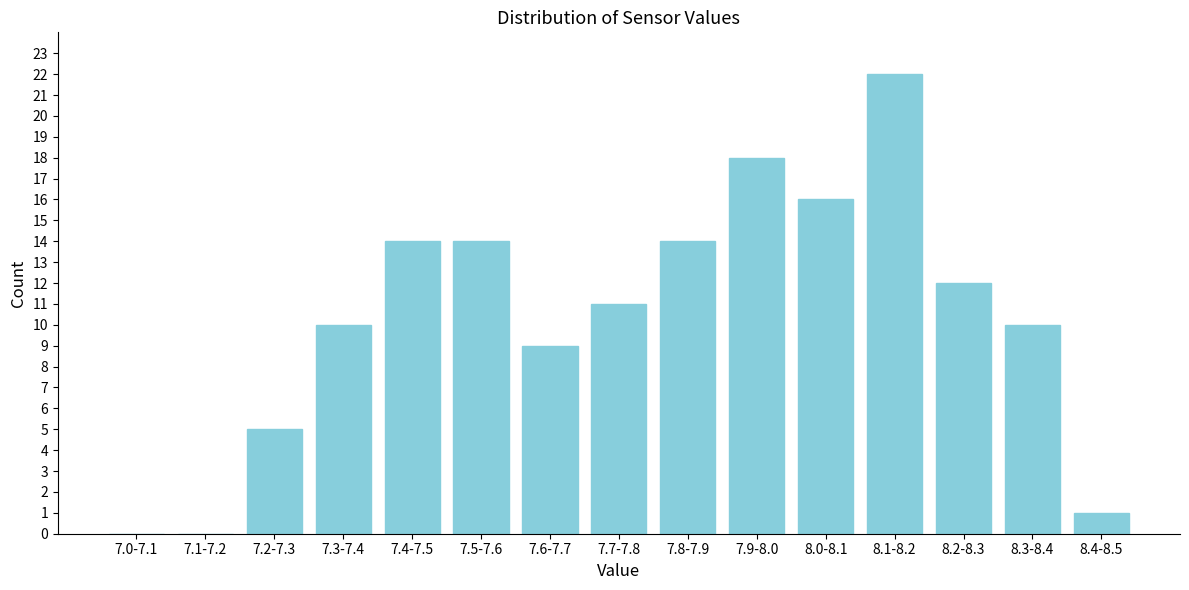

Reading left to right, transcribe all the data shown in this chart.

7.0-7.1=0	7.1-7.2=0	7.2-7.3=5	7.3-7.4=10	7.4-7.5=14	7.5-7.6=14	7.6-7.7=9	7.7-7.8=11	7.8-7.9=14	7.9-8.0=18	8.0-8.1=16	8.1-8.2=22	8.2-8.3=12	8.3-8.4=10	8.4-8.5=1